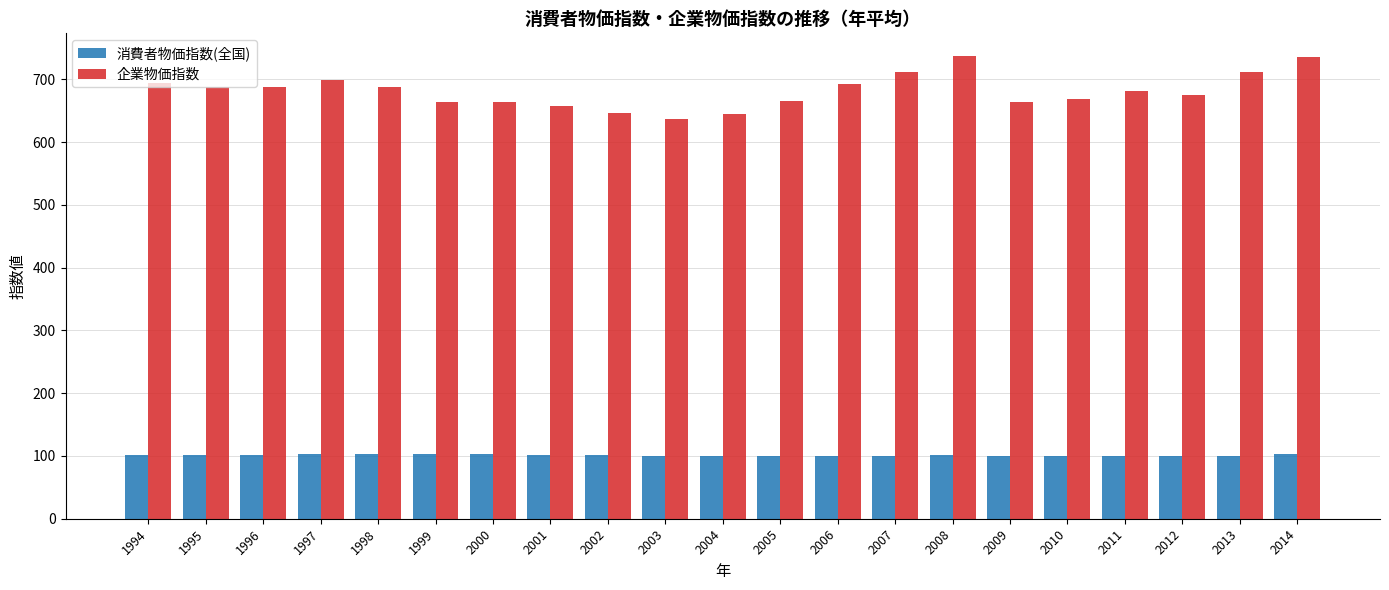

What are all the series names shown in the legend?

消費者物価指数(全国), 企業物価指数